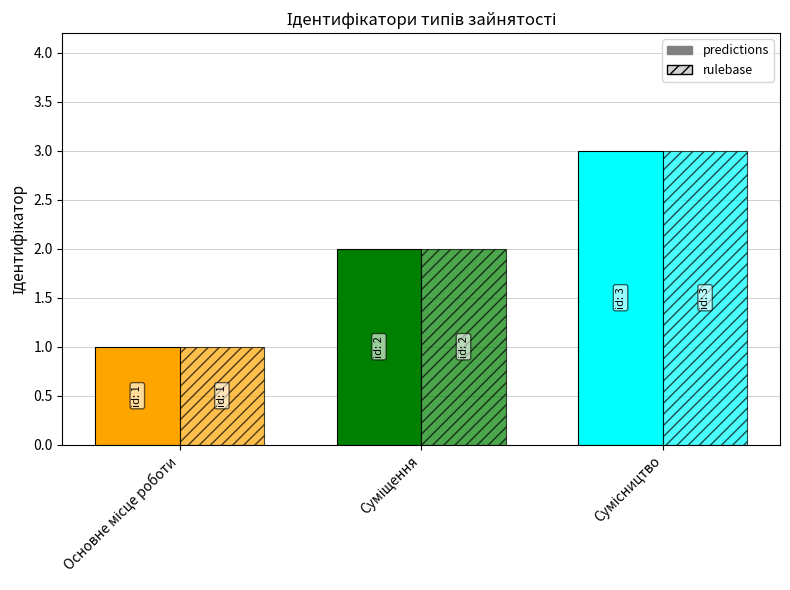

Is the value of predictions at Основне місце роботи greater than the value of rulebase at Основне місце роботи?

No